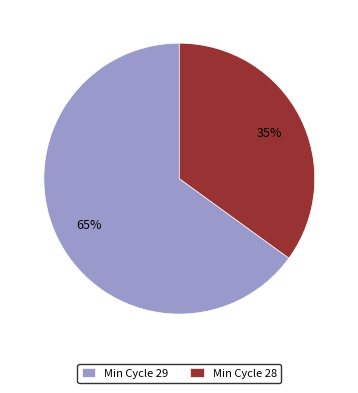

Count the number of slices in the pie.

2